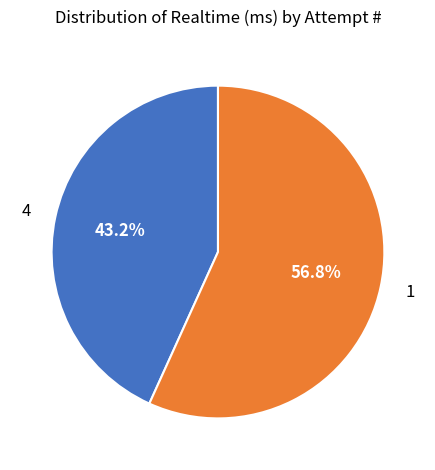

What is the smallest slice in the pie chart?

4